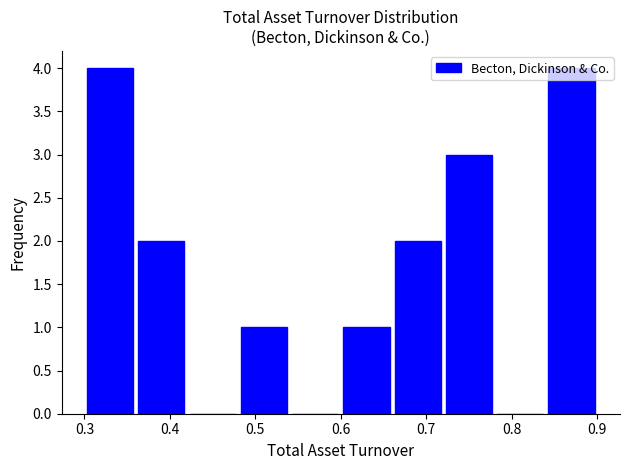

Reading left to right, transcribe this chart: for each bar, give the range it covers on the x-axis and its height. The values are not printed on the chart, so give them approximately, as read against the axis.

0.30 to 0.36: 4
0.36 to 0.42: 2
0.42 to 0.48: 0
0.48 to 0.54: 1
0.54 to 0.60: 0
0.60 to 0.66: 1
0.66 to 0.72: 2
0.72 to 0.78: 3
0.78 to 0.84: 0
0.84 to 0.90: 4